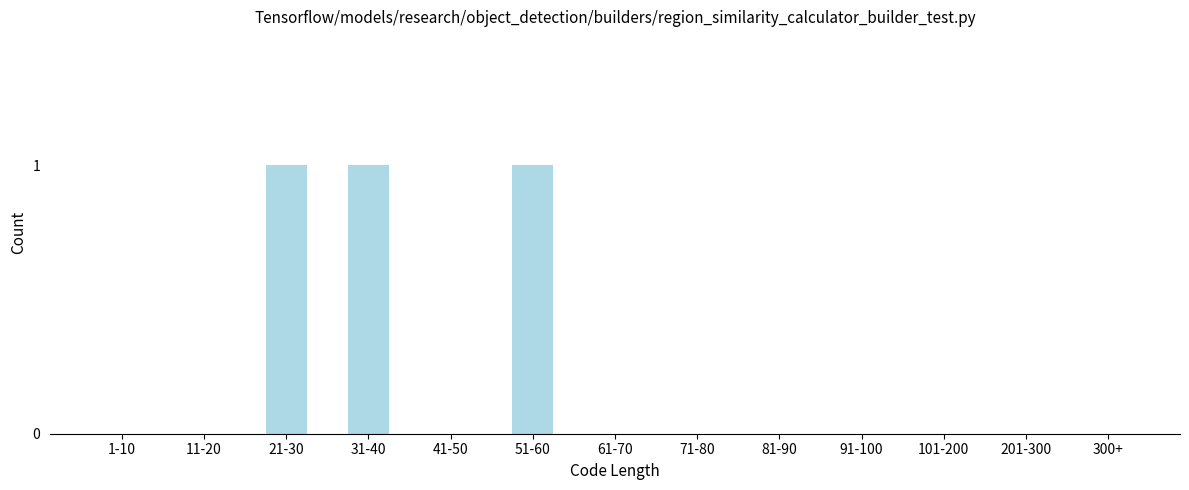

Reading left to right, what are all the values shown in this chart?

1-10=0	11-20=0	21-30=1	31-40=1	41-50=0	51-60=1	61-70=0	71-80=0	81-90=0	91-100=0	101-200=0	201-300=0	300+=0